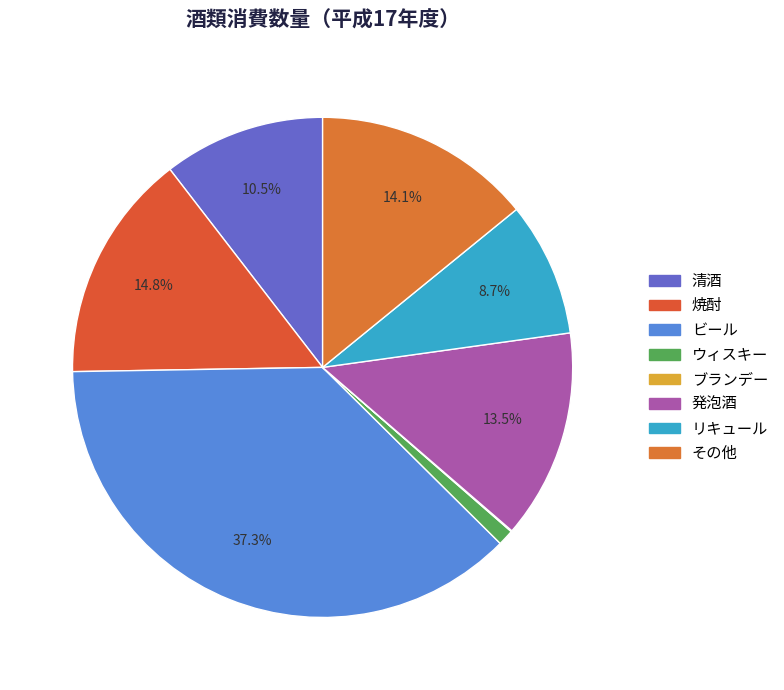

Do 清酒 and 発泡酒 together represent more than half of the pie?

No